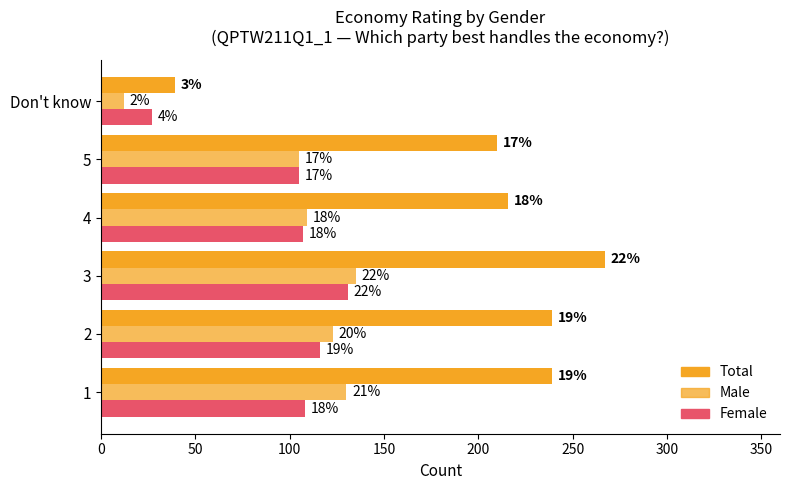

Reading left to right, list all the values displayed in this chart.

Total: 239	239	267	216	210	39
Male: 130	123	135	109	105	12
Female: 108	116	131	107	105	27